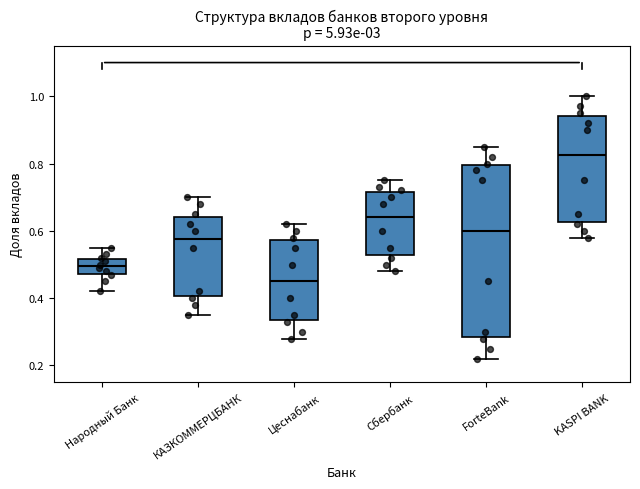

Reading left to right, read every box against the y-axis: the position of its median line, the range the box covers, and the ends of its whiskers. The values are not printed on the chart, so give them approximately, as read against the axis.

Народный Банк: median 0.50, box 0.48 to 0.52, whiskers 0.42 to 0.56
КАЗКОММЕРЦБАНК: median 0.58, box 0.40 to 0.64, whiskers 0.36 to 0.70
Цеснабанк: median 0.46, box 0.34 to 0.58, whiskers 0.28 to 0.62
Сбербанк: median 0.64, box 0.52 to 0.72, whiskers 0.48 to 0.76
ForteBank: median 0.60, box 0.28 to 0.80, whiskers 0.22 to 0.86
KASPI BANK: median 0.82, box 0.62 to 0.94, whiskers 0.58 to 1.00